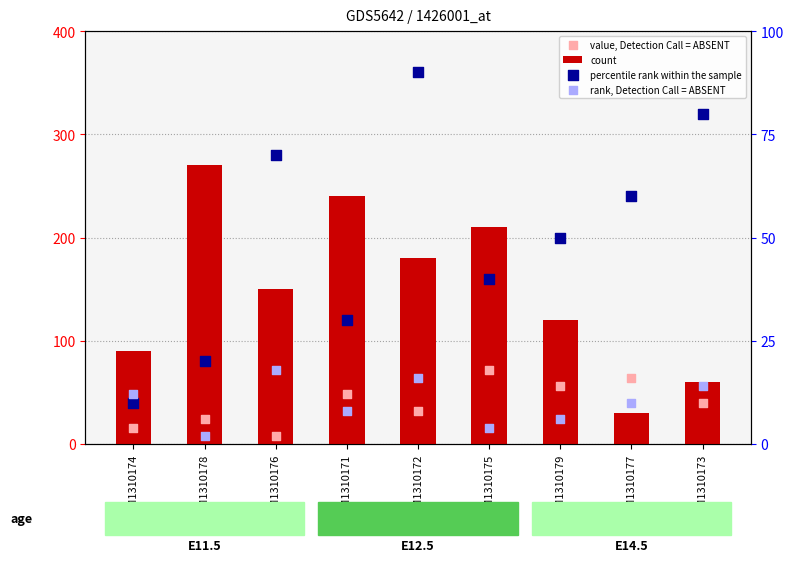

Which series reaches the maximum Y coordinate?

count